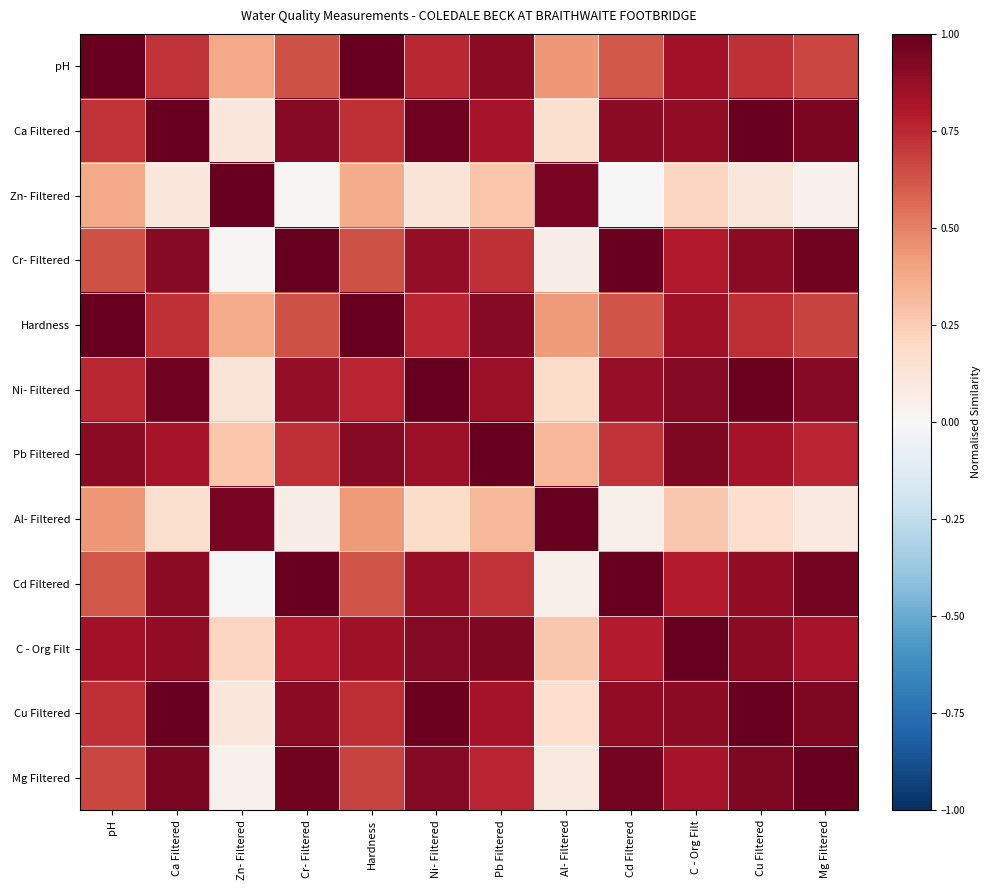

Reading left to right, list all the values displayed in this chart.

pH: pH=1.0	Ca Filtered=0.7	Zn- Filtered=0.4	Cr- Filtered=0.6	Hardness=1.0	Ni- Filtered=0.8	Pb Filtered=0.9	Al- Filtered=0.4	Cd Filtered=0.6	C - Org Filt=0.8	Cu Filtered=0.7	Mg Filtered=0.7
Ca Filtered: pH=0.7	Ca Filtered=1.0	Zn- Filtered=0.1	Cr- Filtered=0.9	Hardness=0.7	Ni- Filtered=1.0	Pb Filtered=0.8	Al- Filtered=0.2	Cd Filtered=0.9	C - Org Filt=0.9	Cu Filtered=1.0	Mg Filtered=0.9
Zn- Filtered: pH=0.4	Ca Filtered=0.1	Zn- Filtered=1.0	Cr- Filtered=0.0	Hardness=0.4	Ni- Filtered=0.1	Pb Filtered=0.3	Al- Filtered=0.9	Cd Filtered=0.0	C - Org Filt=0.2	Cu Filtered=0.1	Mg Filtered=0.0
Cr- Filtered: pH=0.6	Ca Filtered=0.9	Zn- Filtered=0.0	Cr- Filtered=1.0	Hardness=0.6	Ni- Filtered=0.9	Pb Filtered=0.7	Al- Filtered=0.1	Cd Filtered=1.0	C - Org Filt=0.8	Cu Filtered=0.9	Mg Filtered=1.0
Hardness: pH=1.0	Ca Filtered=0.7	Zn- Filtered=0.4	Cr- Filtered=0.6	Hardness=1.0	Ni- Filtered=0.8	Pb Filtered=0.9	Al- Filtered=0.4	Cd Filtered=0.6	C - Org Filt=0.8	Cu Filtered=0.7	Mg Filtered=0.7
Ni- Filtered: pH=0.8	Ca Filtered=1.0	Zn- Filtered=0.1	Cr- Filtered=0.9	Hardness=0.8	Ni- Filtered=1.0	Pb Filtered=0.9	Al- Filtered=0.2	Cd Filtered=0.9	C - Org Filt=0.9	Cu Filtered=1.0	Mg Filtered=0.9
Pb Filtered: pH=0.9	Ca Filtered=0.8	Zn- Filtered=0.3	Cr- Filtered=0.7	Hardness=0.9	Ni- Filtered=0.9	Pb Filtered=1.0	Al- Filtered=0.3	Cd Filtered=0.7	C - Org Filt=0.9	Cu Filtered=0.8	Mg Filtered=0.8
Al- Filtered: pH=0.4	Ca Filtered=0.2	Zn- Filtered=0.9	Cr- Filtered=0.1	Hardness=0.4	Ni- Filtered=0.2	Pb Filtered=0.3	Al- Filtered=1.0	Cd Filtered=0.1	C - Org Filt=0.3	Cu Filtered=0.2	Mg Filtered=0.1
Cd Filtered: pH=0.6	Ca Filtered=0.9	Zn- Filtered=0.0	Cr- Filtered=1.0	Hardness=0.6	Ni- Filtered=0.9	Pb Filtered=0.7	Al- Filtered=0.1	Cd Filtered=1.0	C - Org Filt=0.8	Cu Filtered=0.9	Mg Filtered=1.0
C - Org Filt: pH=0.8	Ca Filtered=0.9	Zn- Filtered=0.2	Cr- Filtered=0.8	Hardness=0.8	Ni- Filtered=0.9	Pb Filtered=0.9	Al- Filtered=0.3	Cd Filtered=0.8	C - Org Filt=1.0	Cu Filtered=0.9	Mg Filtered=0.8
Cu Filtered: pH=0.7	Ca Filtered=1.0	Zn- Filtered=0.1	Cr- Filtered=0.9	Hardness=0.7	Ni- Filtered=1.0	Pb Filtered=0.8	Al- Filtered=0.2	Cd Filtered=0.9	C - Org Filt=0.9	Cu Filtered=1.0	Mg Filtered=0.9
Mg Filtered: pH=0.7	Ca Filtered=0.9	Zn- Filtered=0.0	Cr- Filtered=1.0	Hardness=0.7	Ni- Filtered=0.9	Pb Filtered=0.8	Al- Filtered=0.1	Cd Filtered=1.0	C - Org Filt=0.8	Cu Filtered=0.9	Mg Filtered=1.0